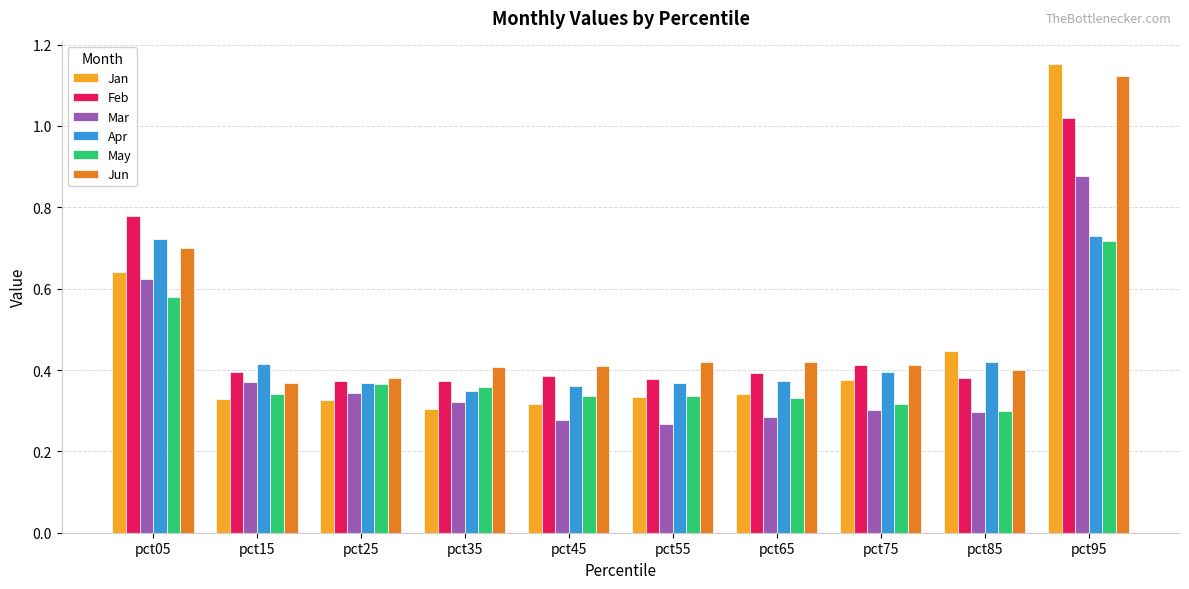

Count the number of data series in this chart.

6